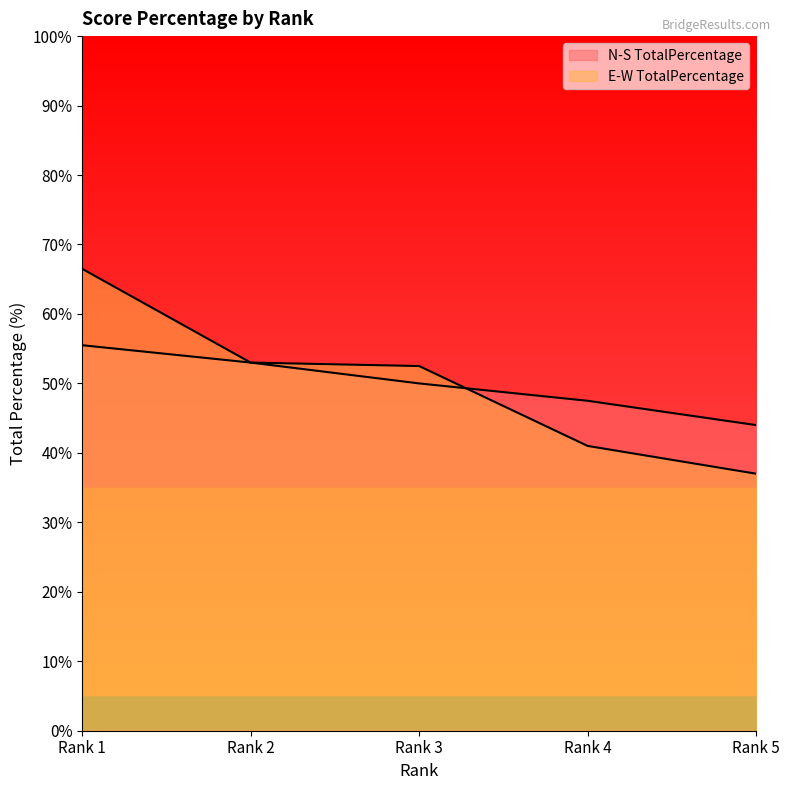

At which category is the sum across all series the highest?

Rank 1